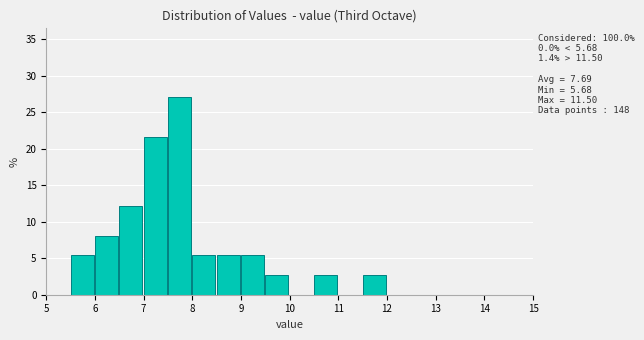

Over which range of the x-axis is the bar tallest?

7.5 to 8.0